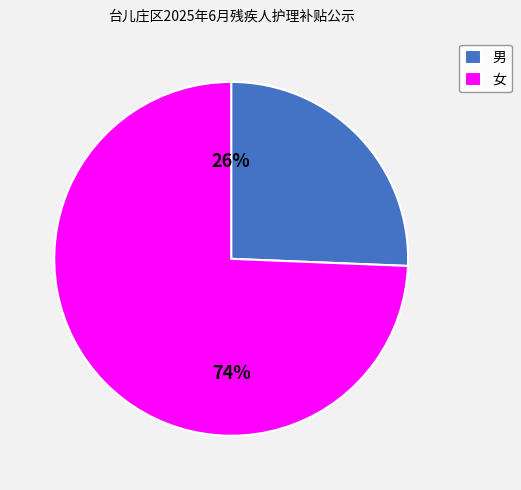

The 男 slice represents 18% of the pie. True or false?

False